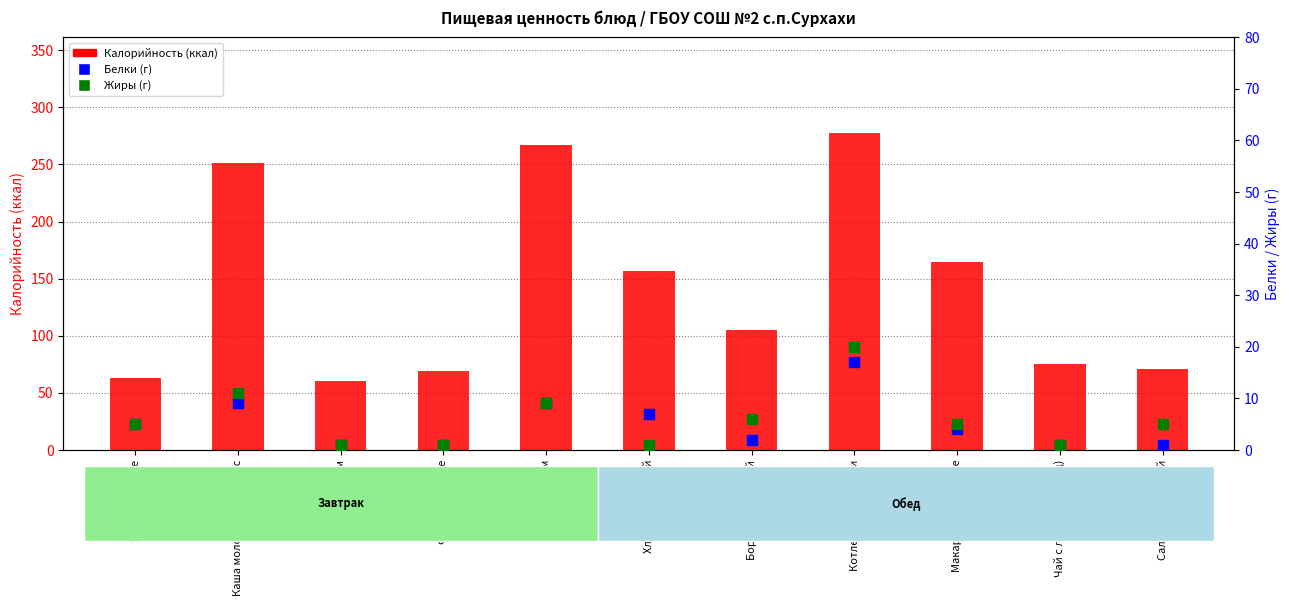

Which series has the widest spread of Y values?

Калорийность